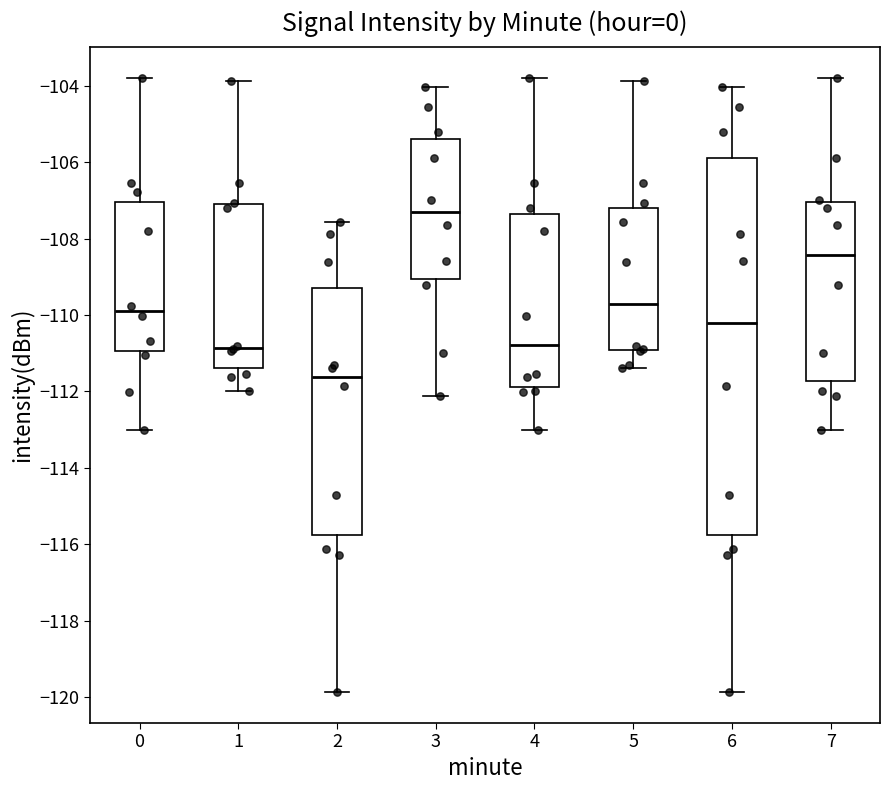

Where does the lower whisker of the box at x = 5 end on the y-axis? The values are not printed on the chart, so give them approximately, as read against the axis.

-111.4